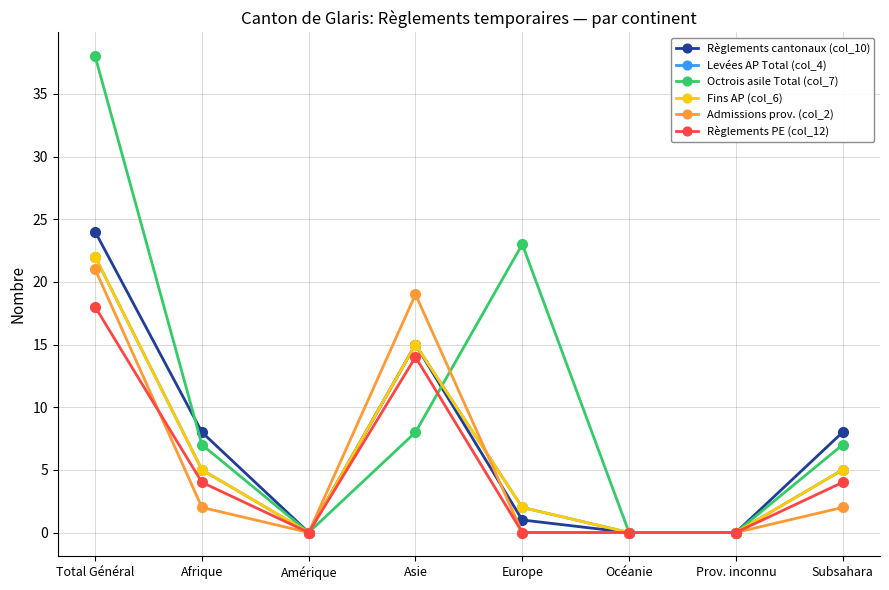

Which series has the largest range (max minus min)?

Octrois asile Total (col_7)